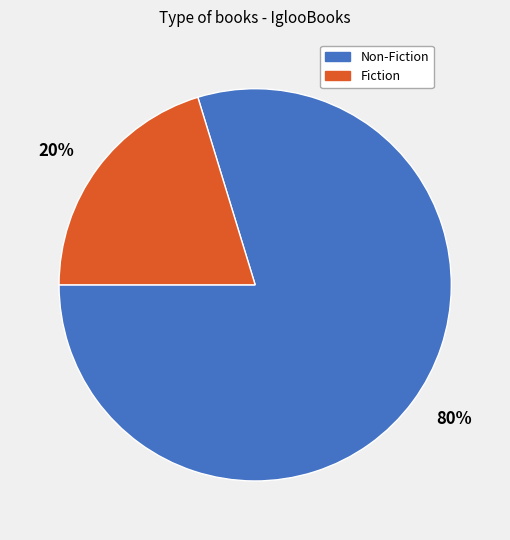

Does any single category account for the majority?

Yes